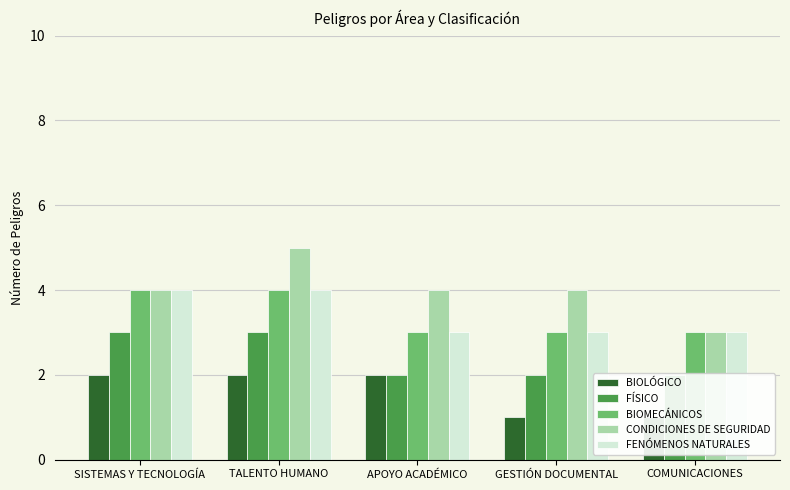

Count the BIOLÓGICO values in the range 1 to 2.

5